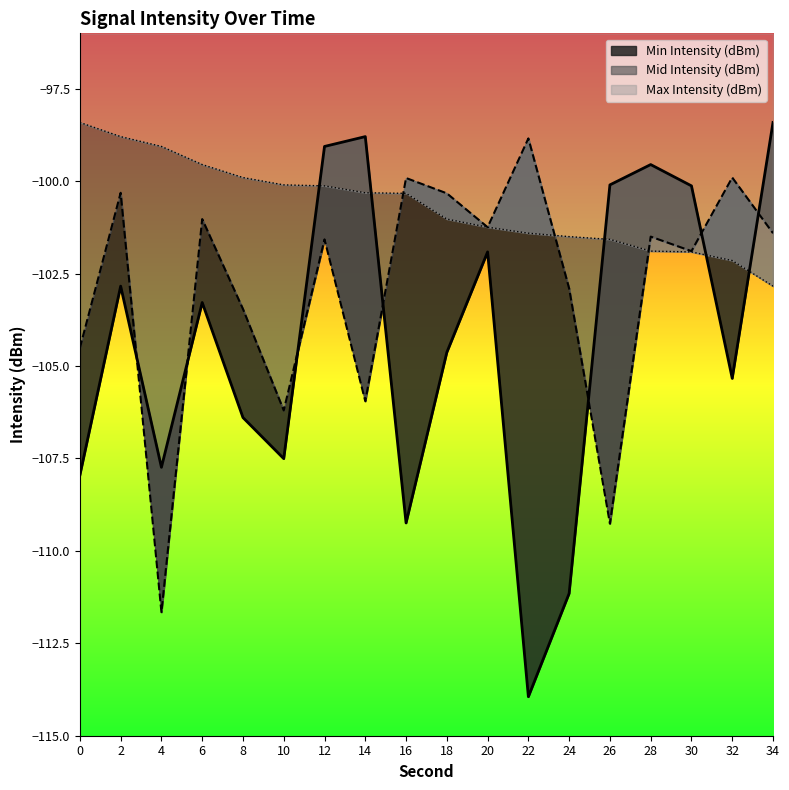

True or false: Min Intensity (dBm) has a value of -109.2 at 16.

True